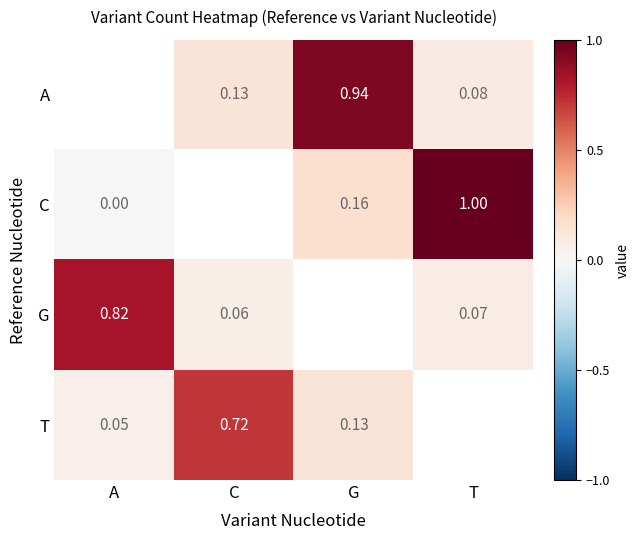

Is the value of A at T greater than the value of T at C?

No